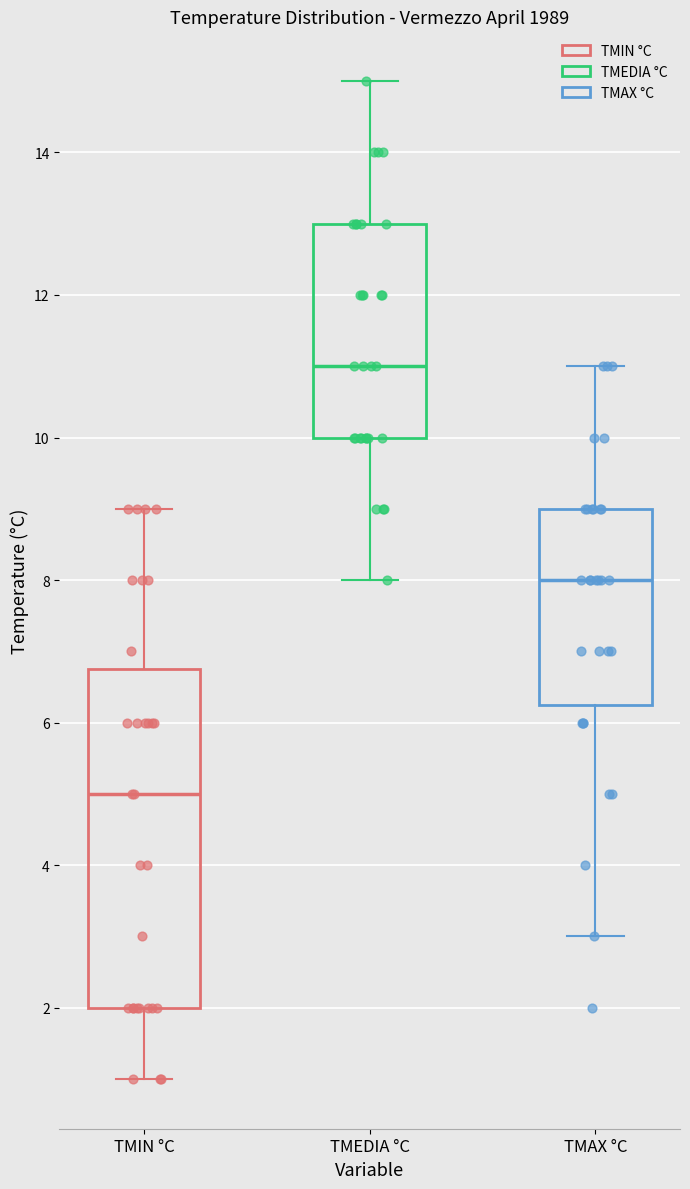

Which box's median line is the lowest?

TMIN °C